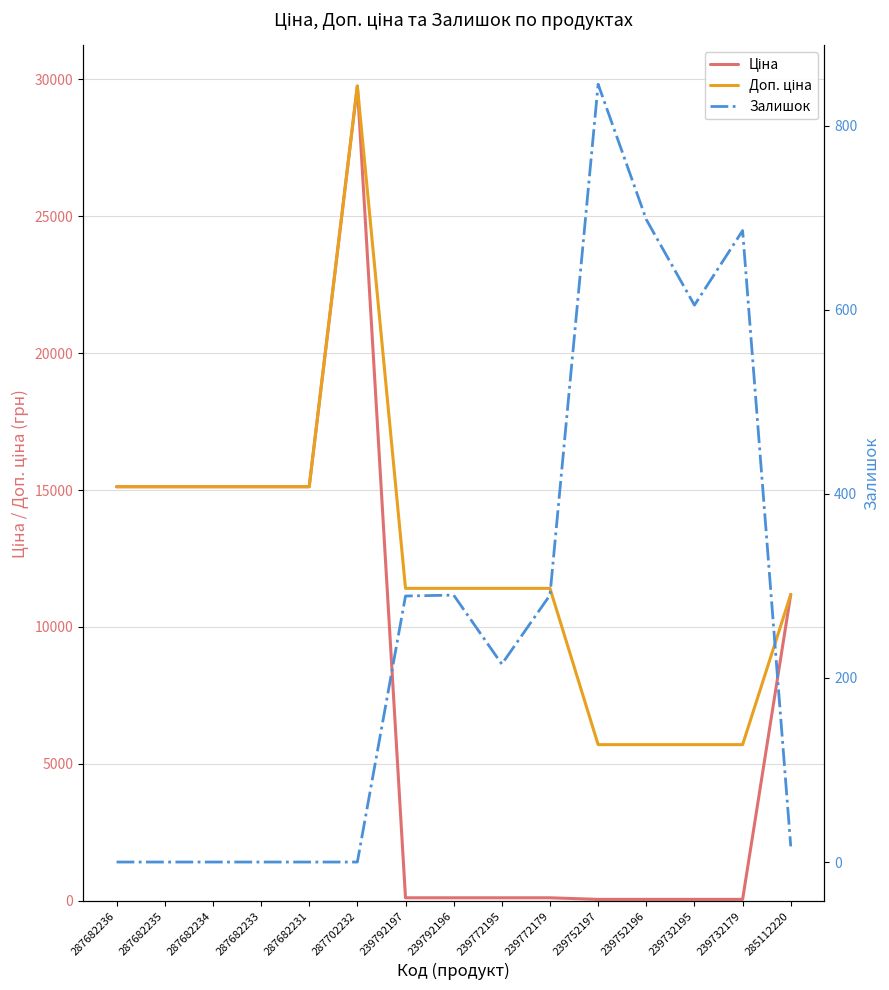

What is the minimum value for Доп. ціна?

5705.0